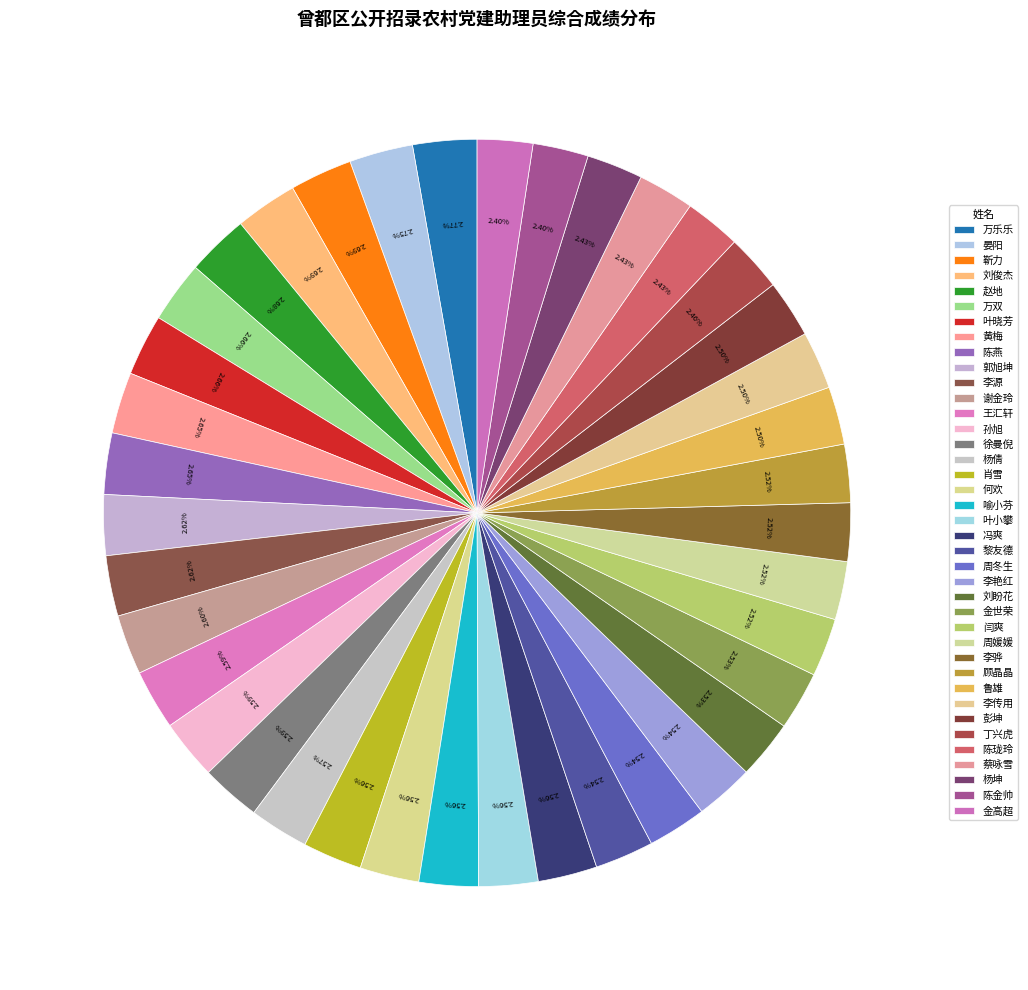

What percentage do 谢金玲 and 金高超 together represent?

5.0%